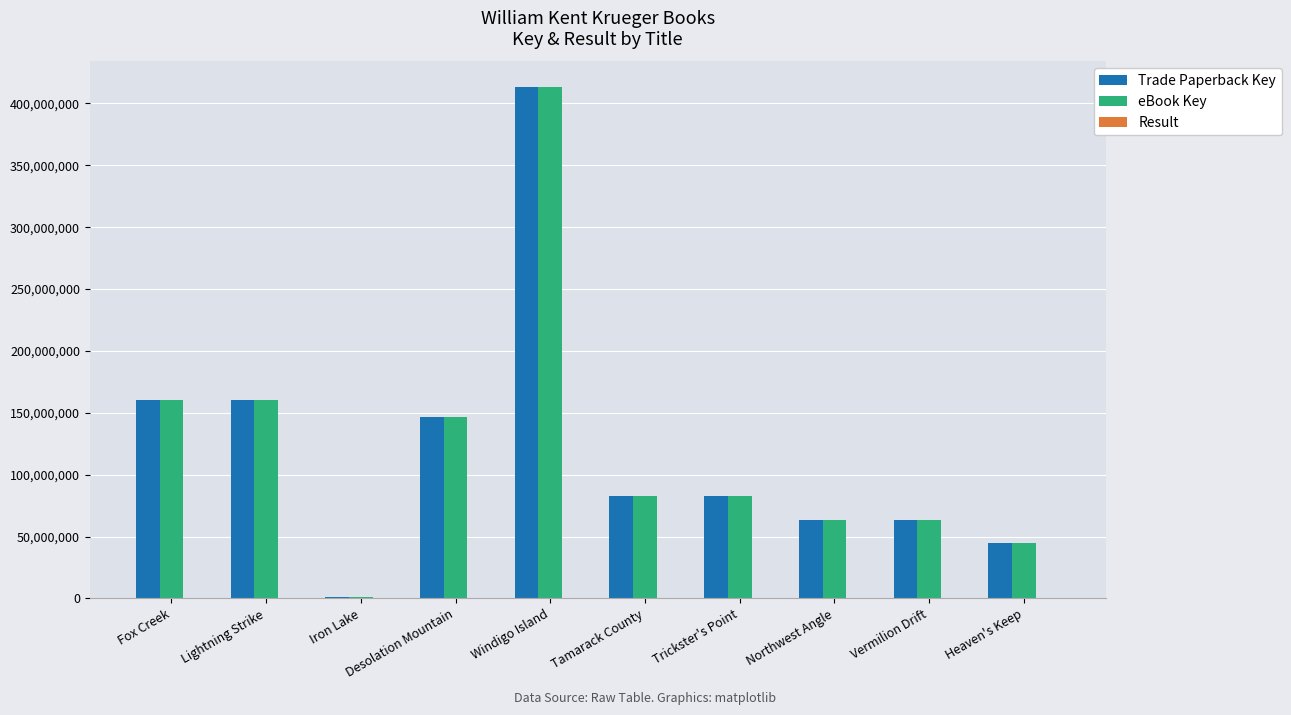

What is the maximum value shown in the chart?

413281424